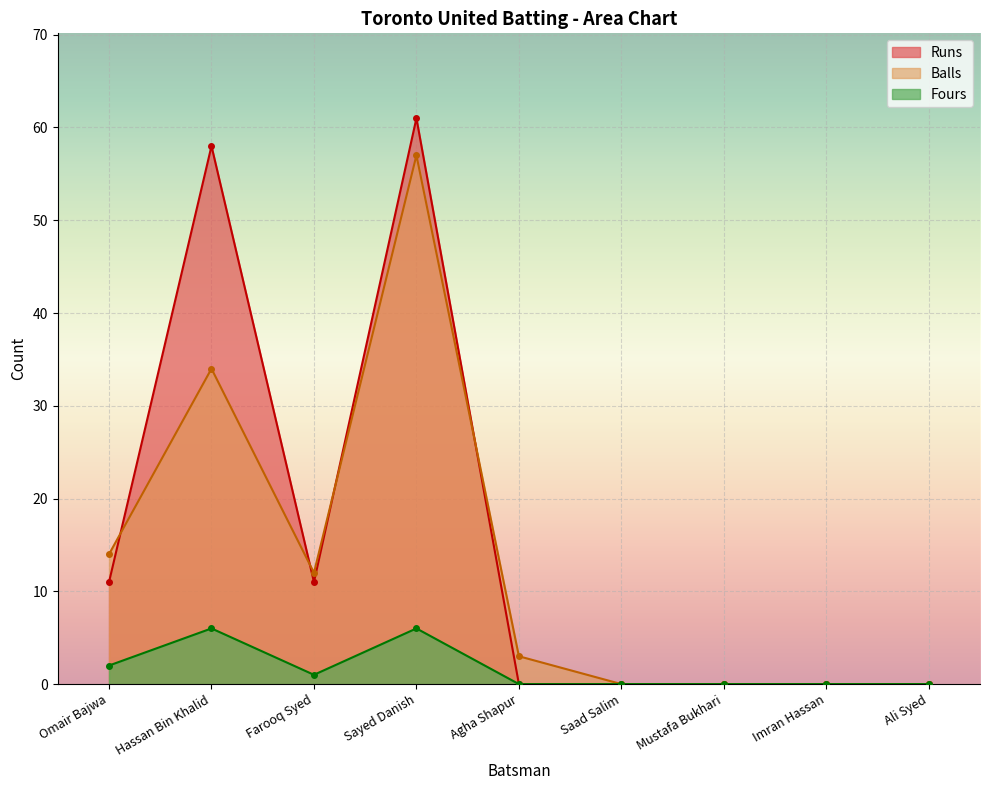

What are all the series names shown in the legend?

Runs, Balls, Fours